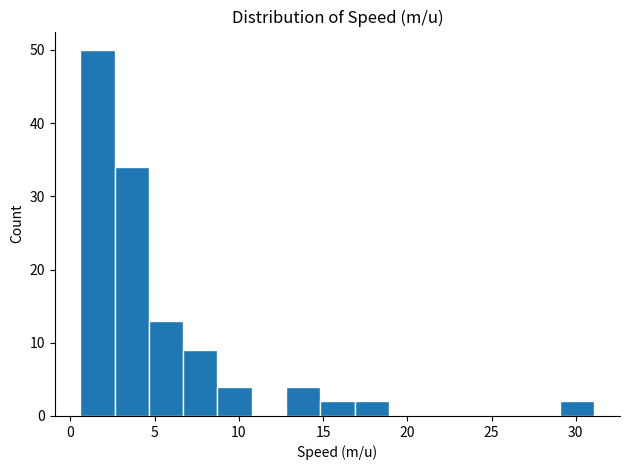

What is the height of the bar covering 0.5 to 2.5 on the x-axis? Neither the bar edges nor the heights are printed on the chart, so give them approximately, as read against the axes.

50